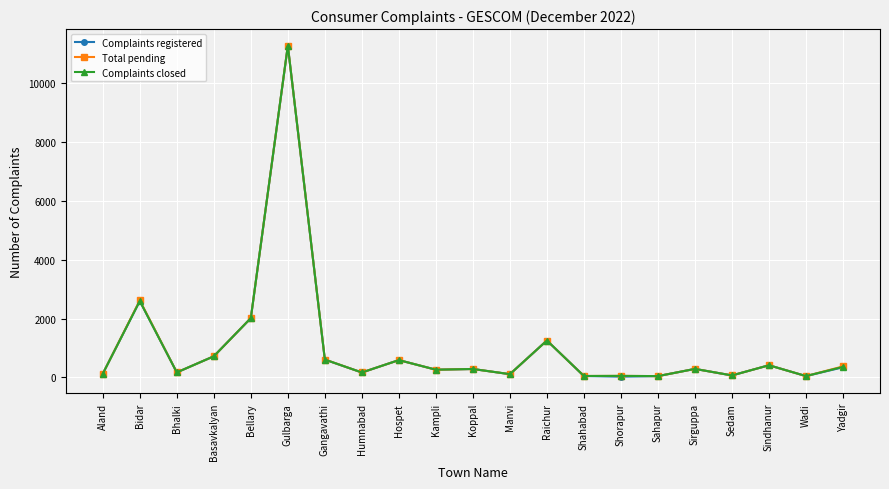

Count the number of data series in this chart.

3